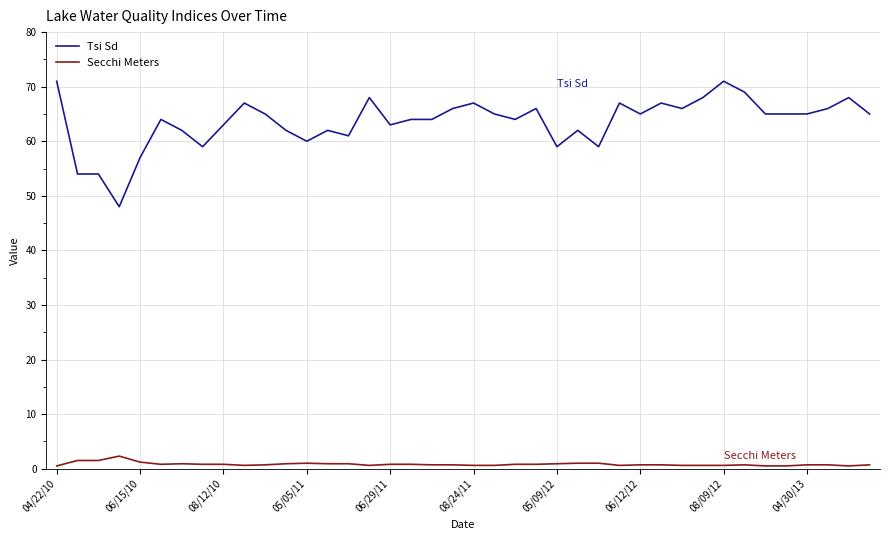

List the series in order of their overall mean, highest first.

Tsi Sd, Secchi Meters